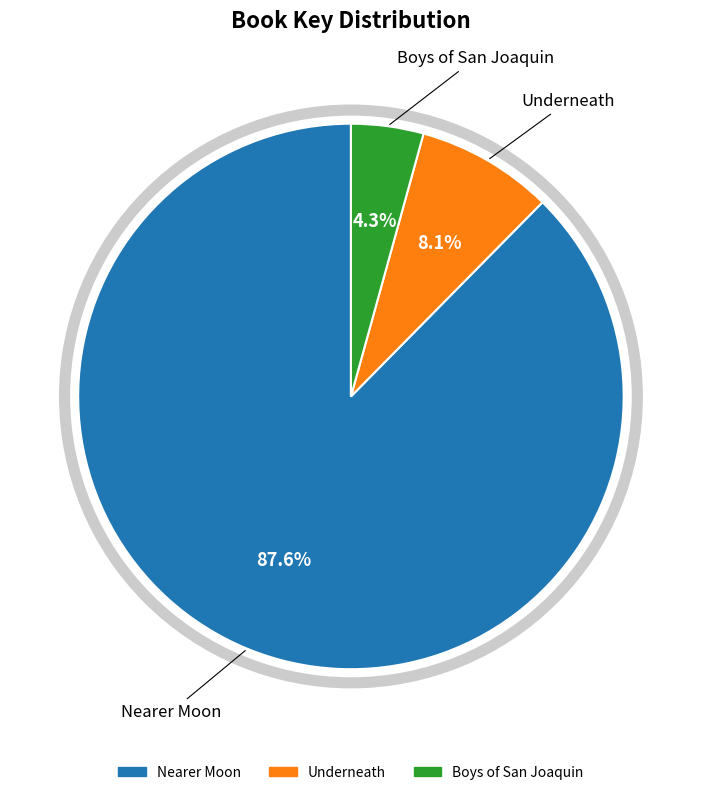

What is the total percentage of Boys of San Joaquin and Underneath?

12.4%